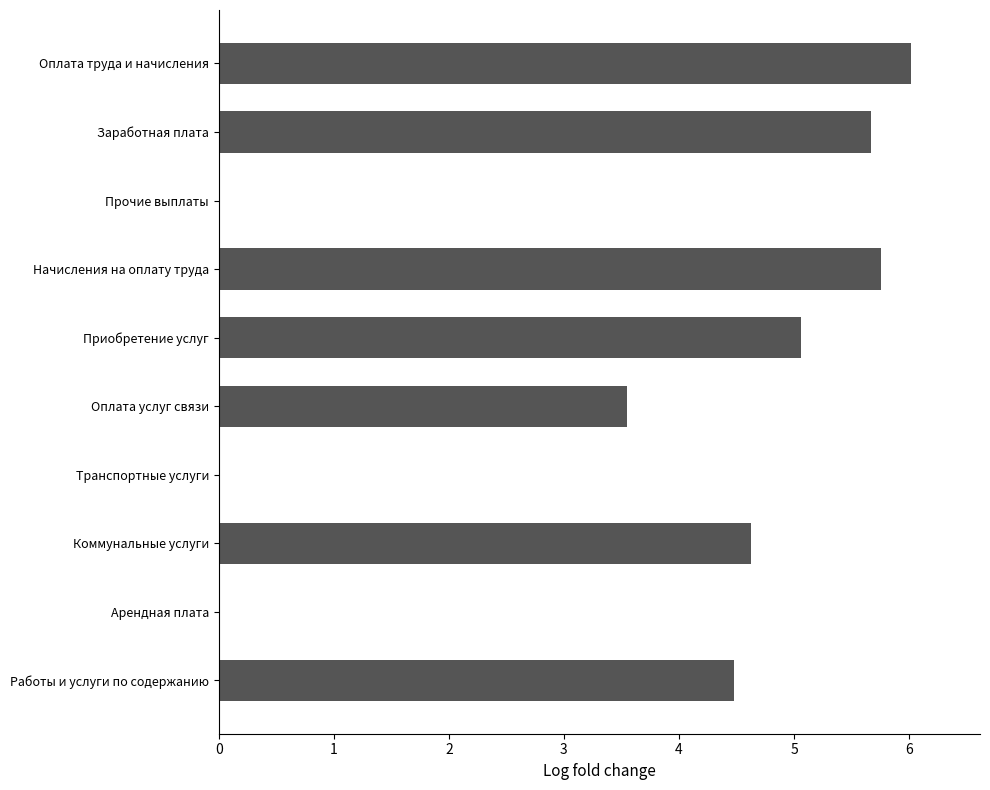

Is it true that the value at Арендная плата is 0.0?

True